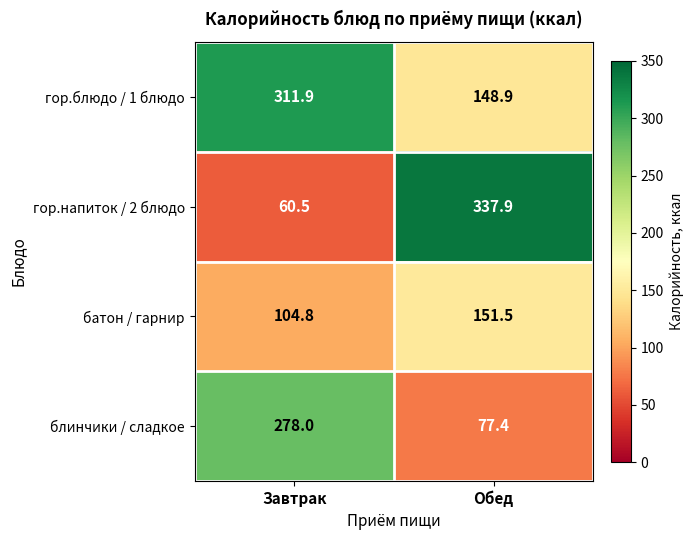

What is the average value of the гор.блюдо / 1 блюдо series?

230.4